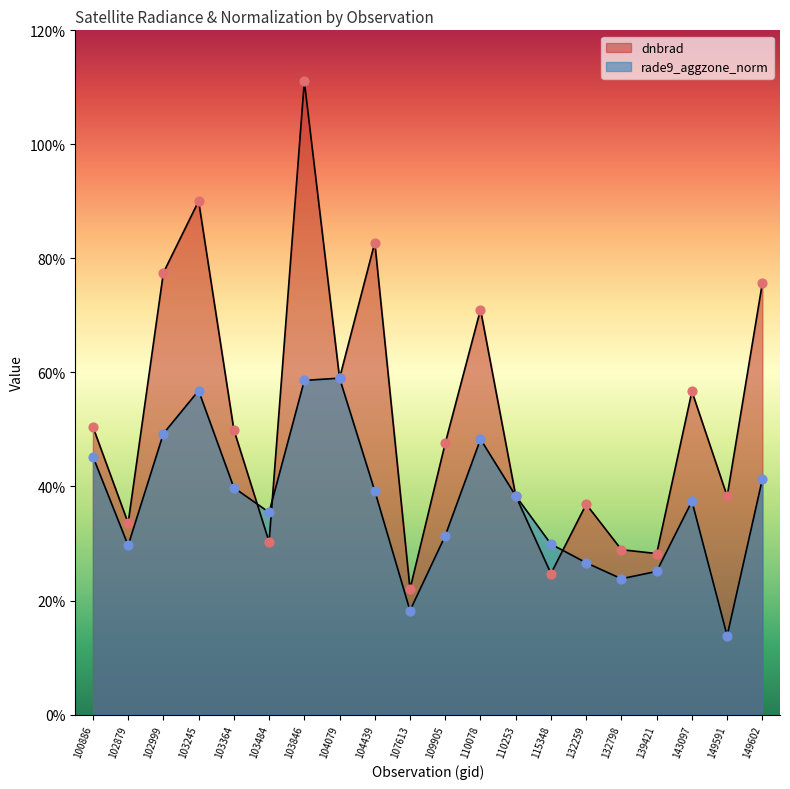

Which series contains the highest Y value?

dnbrad